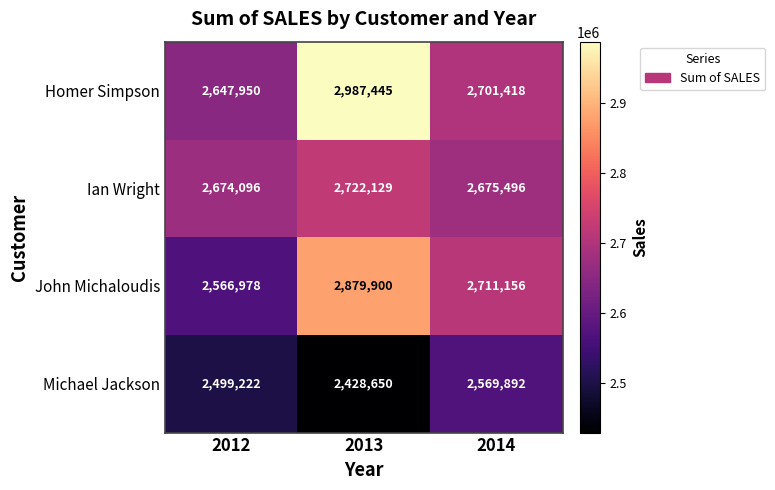

At which category is the sum across all series the highest?

2013